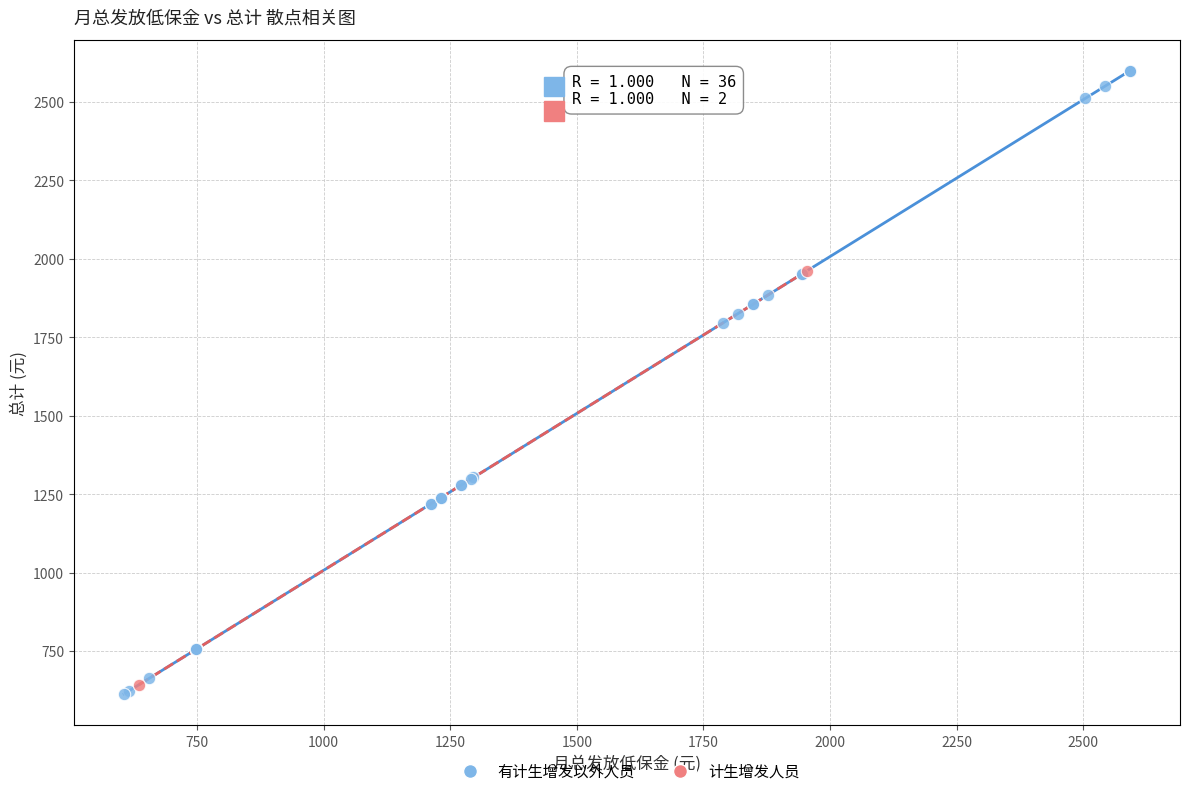

Which series has the largest Y range (max minus min)?

有计生增发以外人员